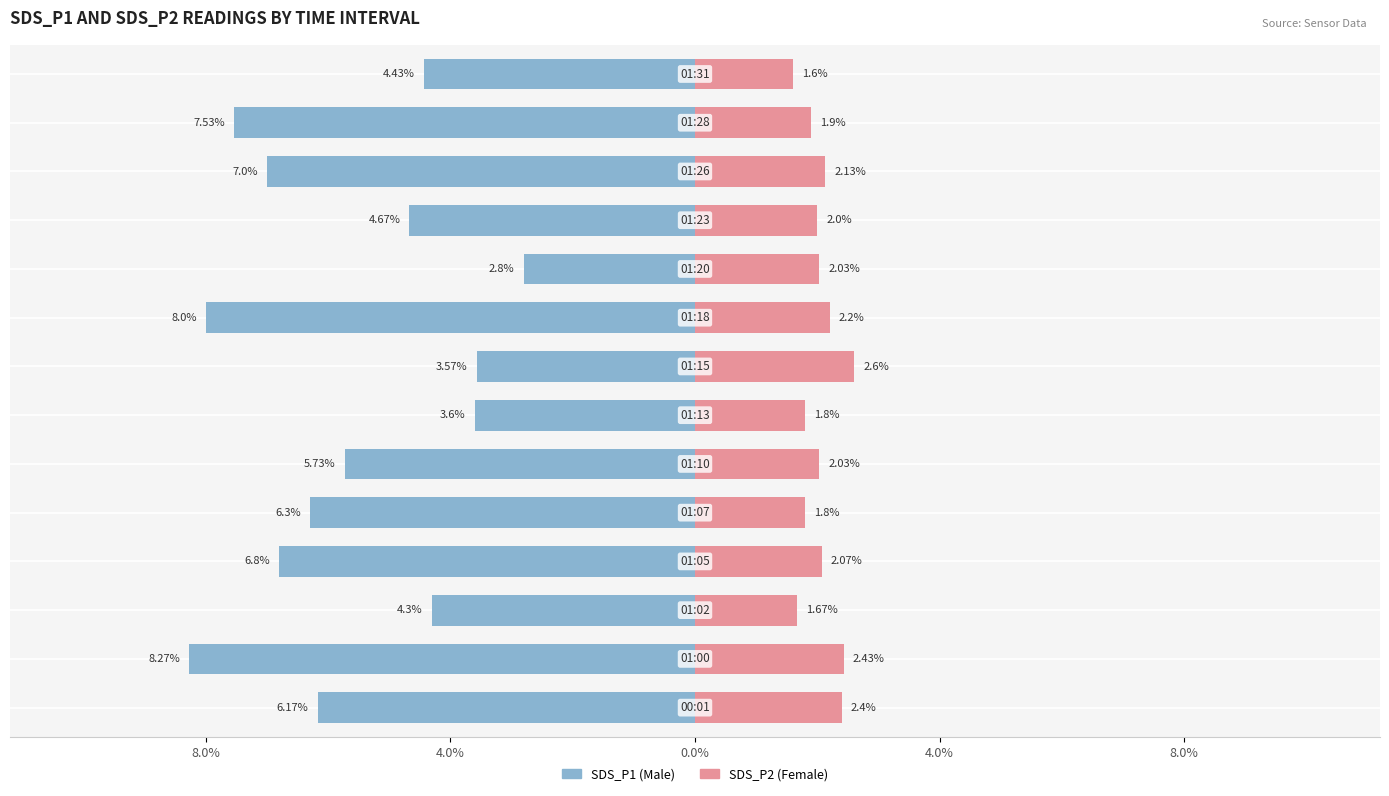

Reading left to right, list all the values displayed in this chart.

Male: -6.2	-8.3	-4.3	-6.8	-6.3	-5.7	-3.6	-3.6	-8.0	-2.8	-4.7	-7.0	-7.5	-4.4
Female: 2.4	2.4	1.7	2.1	1.8	2.0	1.8	2.6	2.2	2.0	2.0	2.1	1.9	1.6